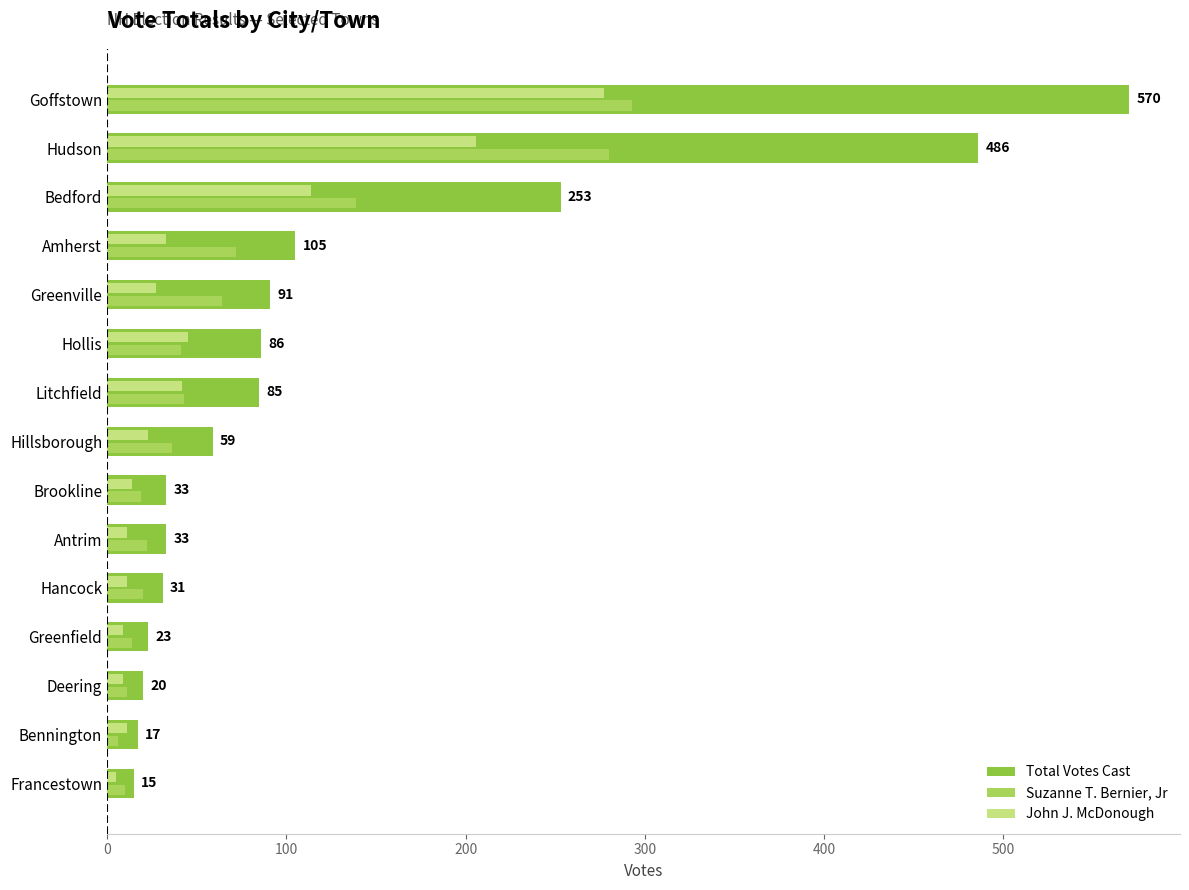

Which series has the largest range (max minus min)?

Total Votes Cast